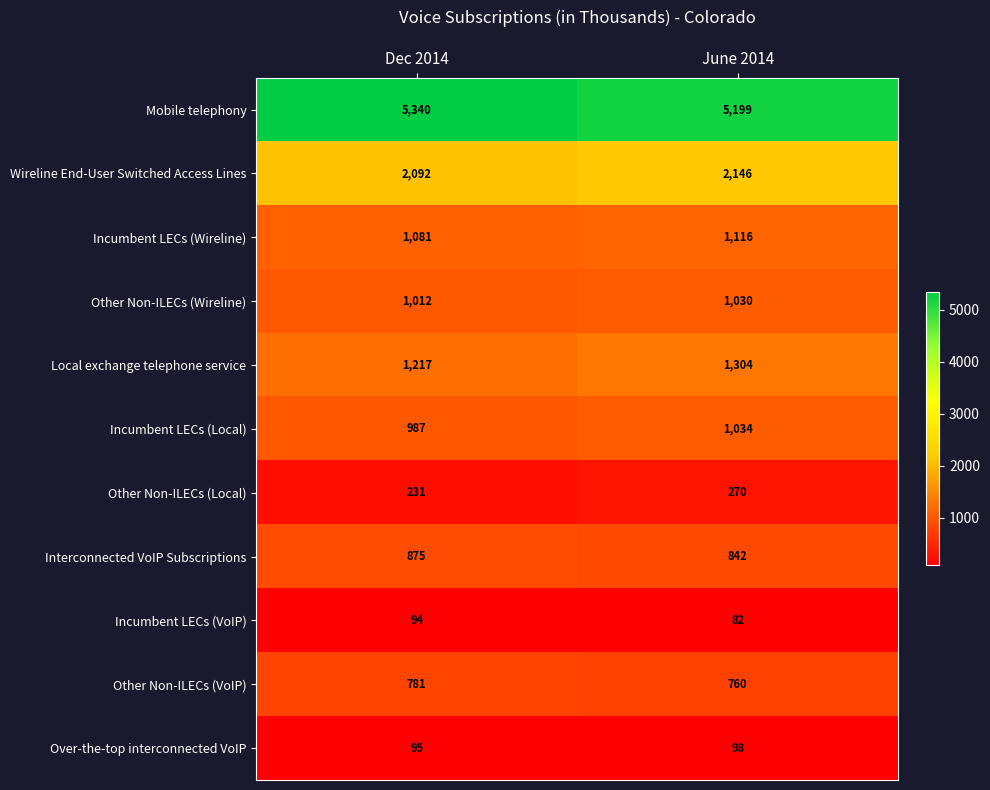

Which category has the lowest value across all series?

June 2014